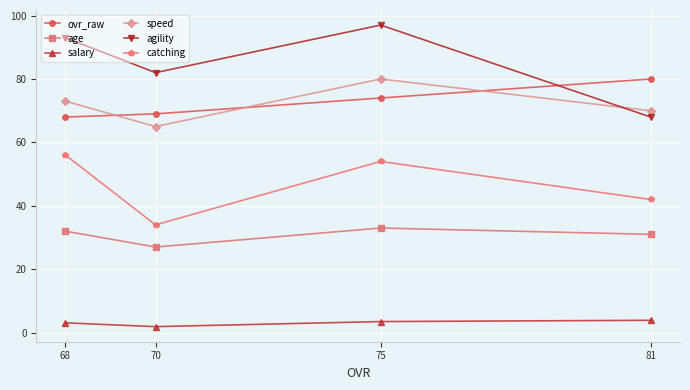

In speed, how many points are lower than both neighbors (excluding endpoints)?

1